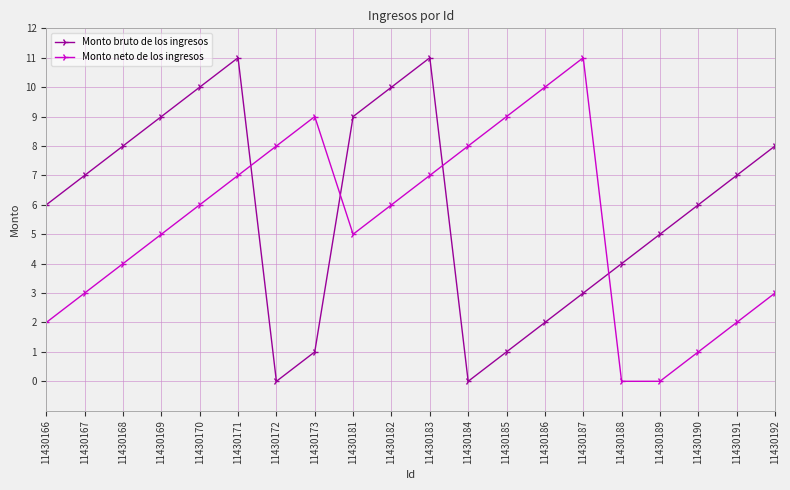

The Monto neto de los ingresos series shows 9 at 11430173. True or false?

True